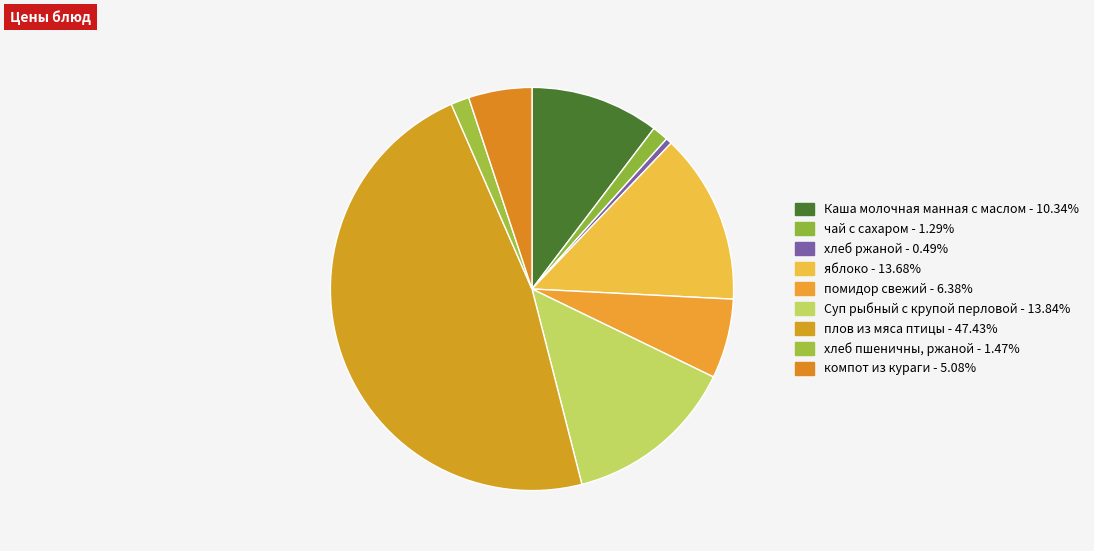

What is the smallest slice in the pie chart?

хлеб ржаной